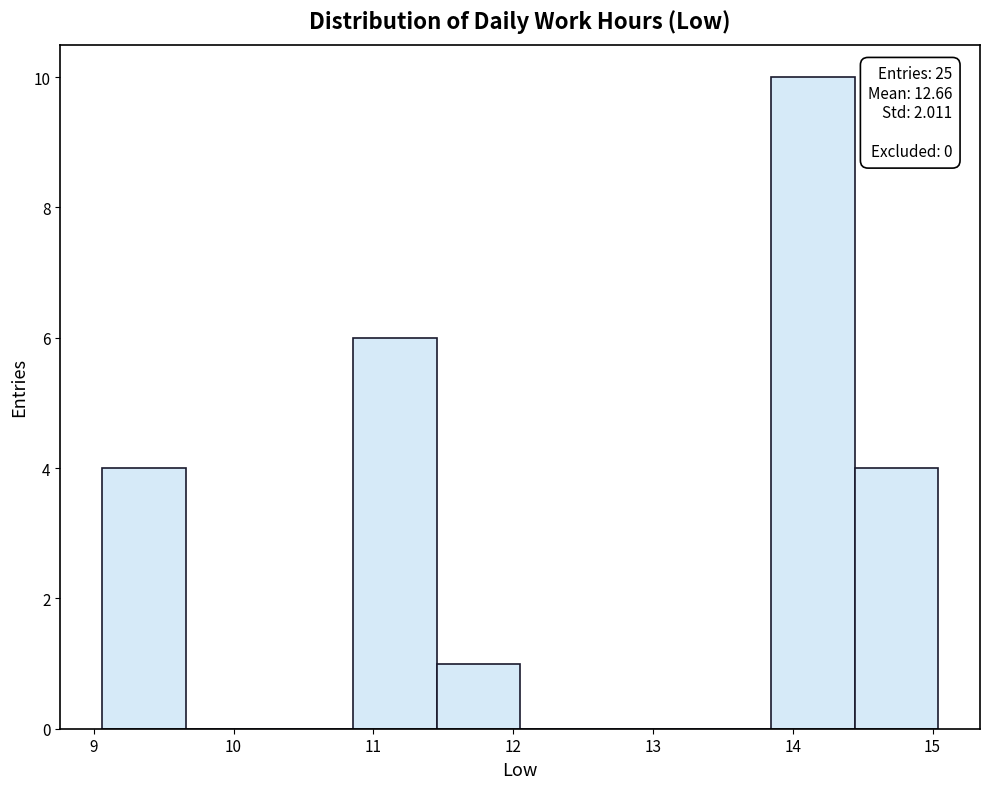

Over which range of the x-axis is the bar tallest?

13.8 to 14.4